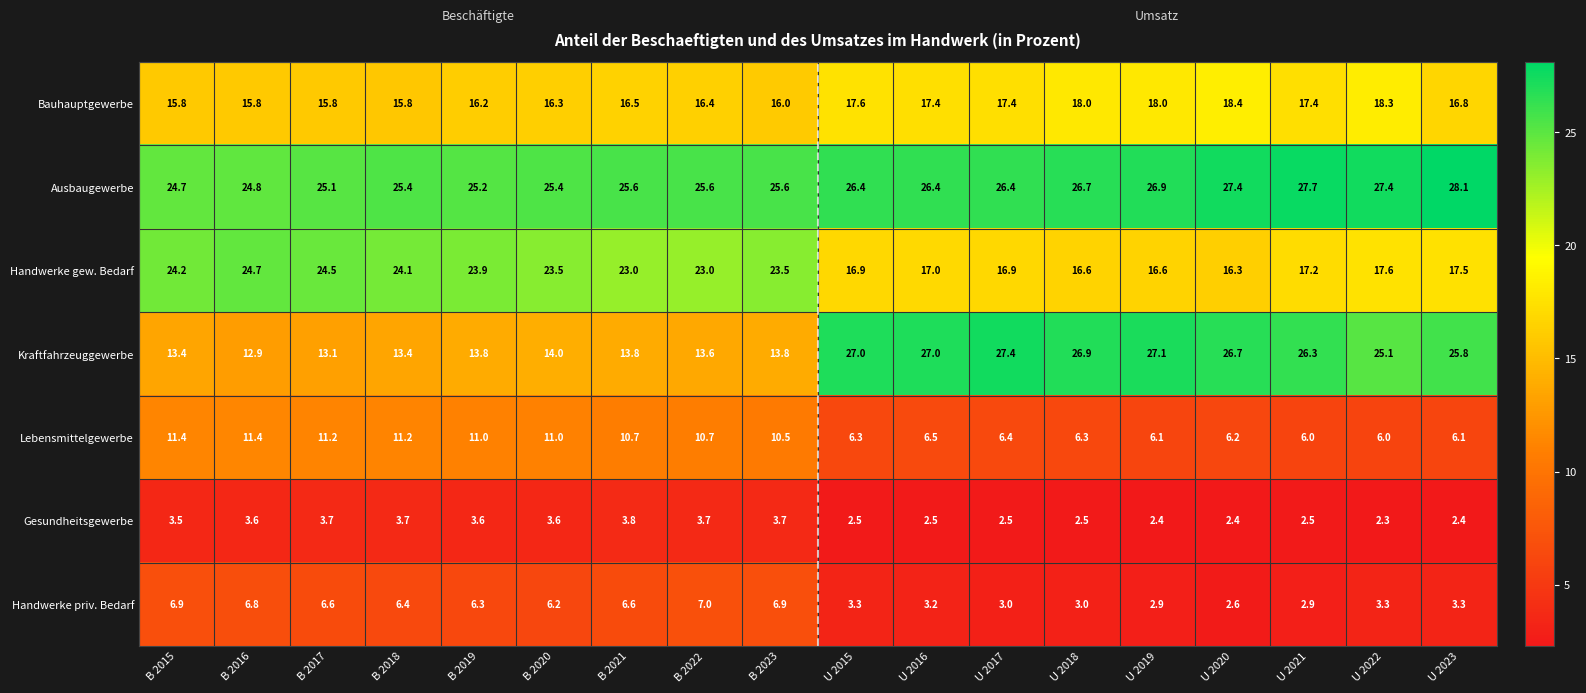

What is the total value across all series at B 2018?

100.0